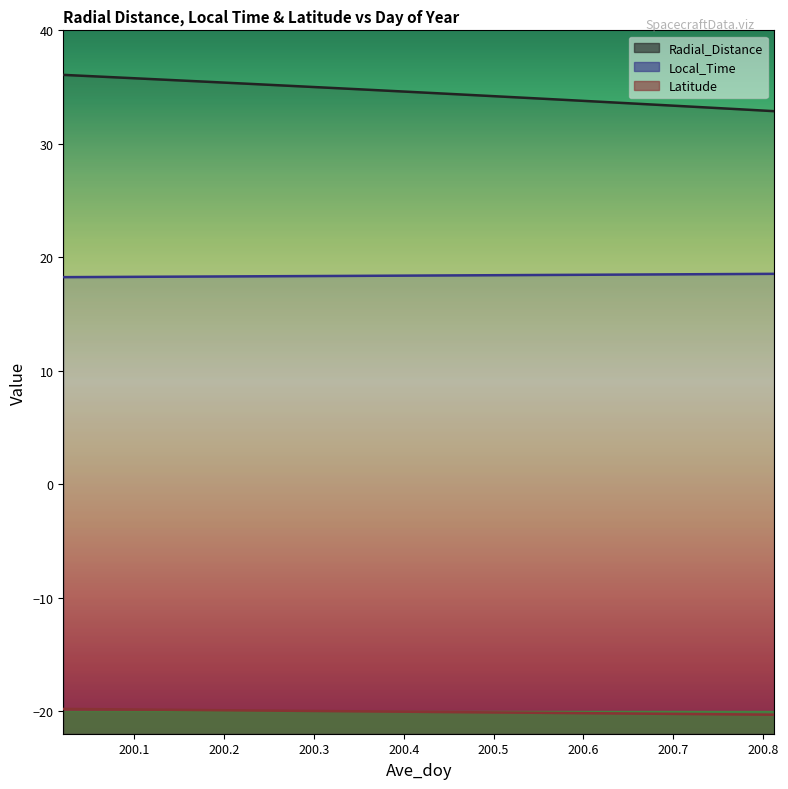

What is the difference between the highest and lowest values at 200.4375?

54.5